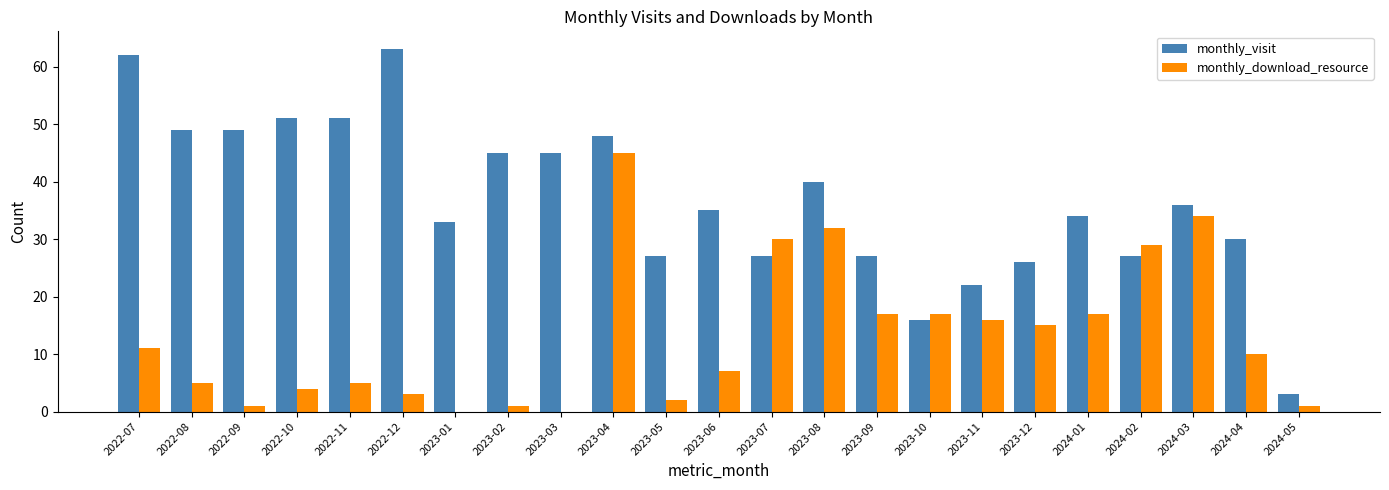

Reading right to left, extract all data points from this chart.

monthly_visit: 3	30	36	27	34	26	22	16	27	40	27	35	27	48	45	45	33	63	51	51	49	49	62
monthly_download_resource: 1	10	34	29	17	15	16	17	17	32	30	7	2	45	0	1	0	3	5	4	1	5	11